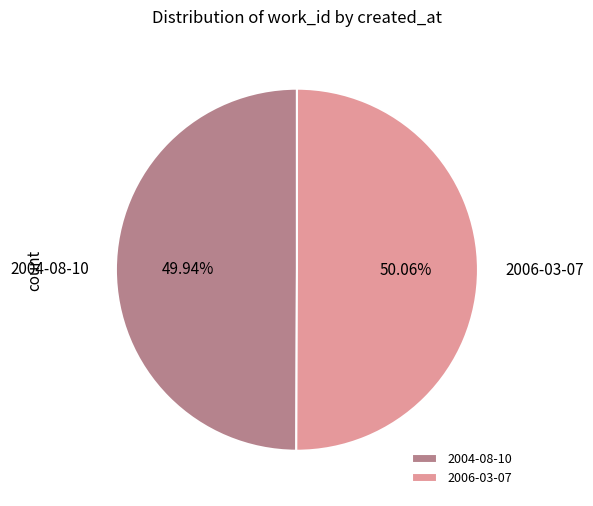

The 2006-03-07 slice represents 45% of the pie. True or false?

False